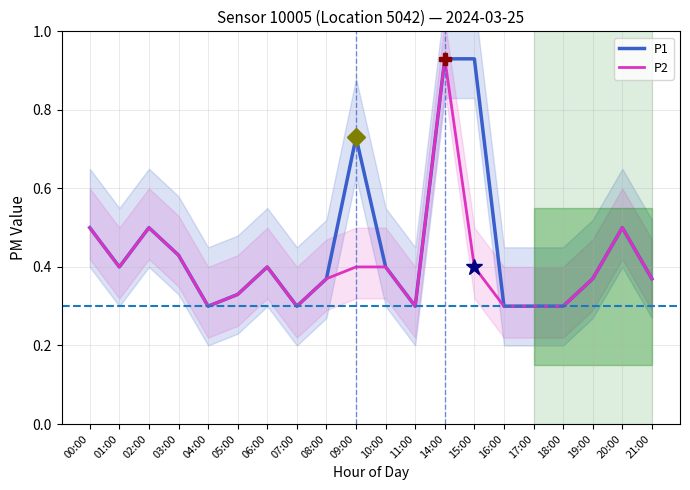

At how many categories does at least one series exceed 0?

20